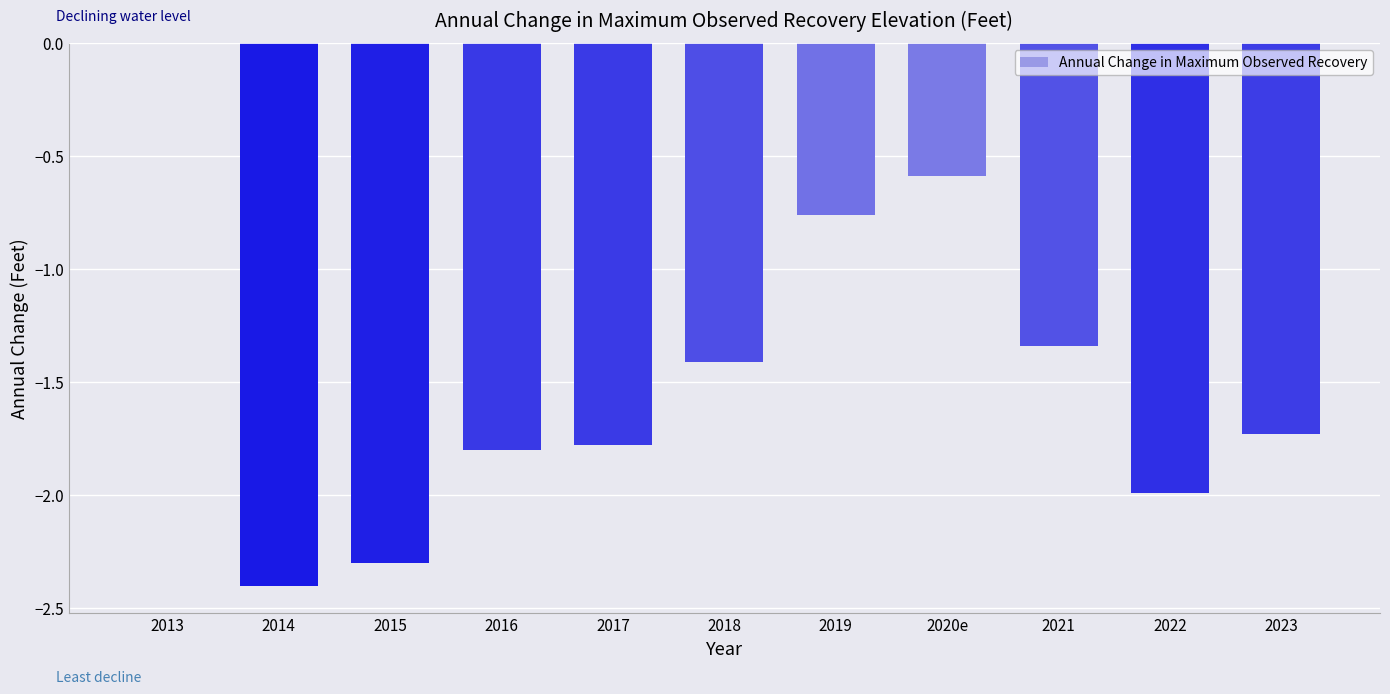

Is it true that the value at 2014 is -2.4?

True